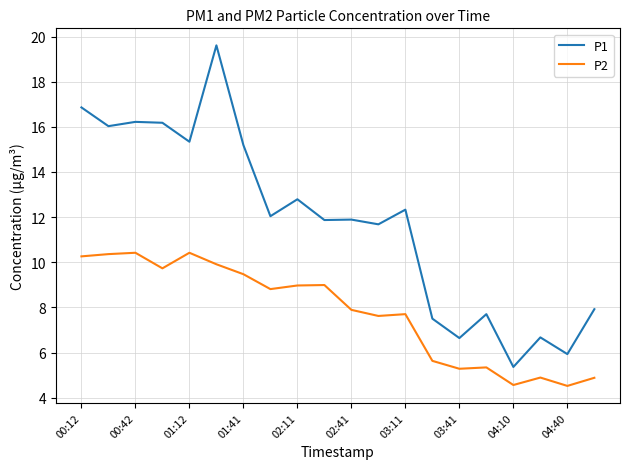

What is the minimum value for P2?

4.5